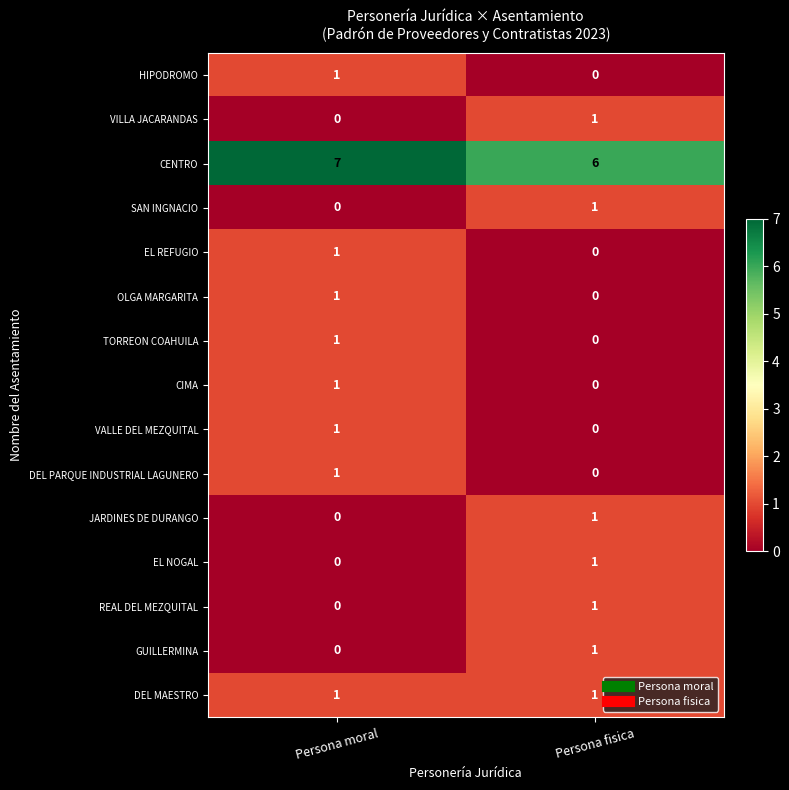

What is the total value across all series at Persona moral?

15